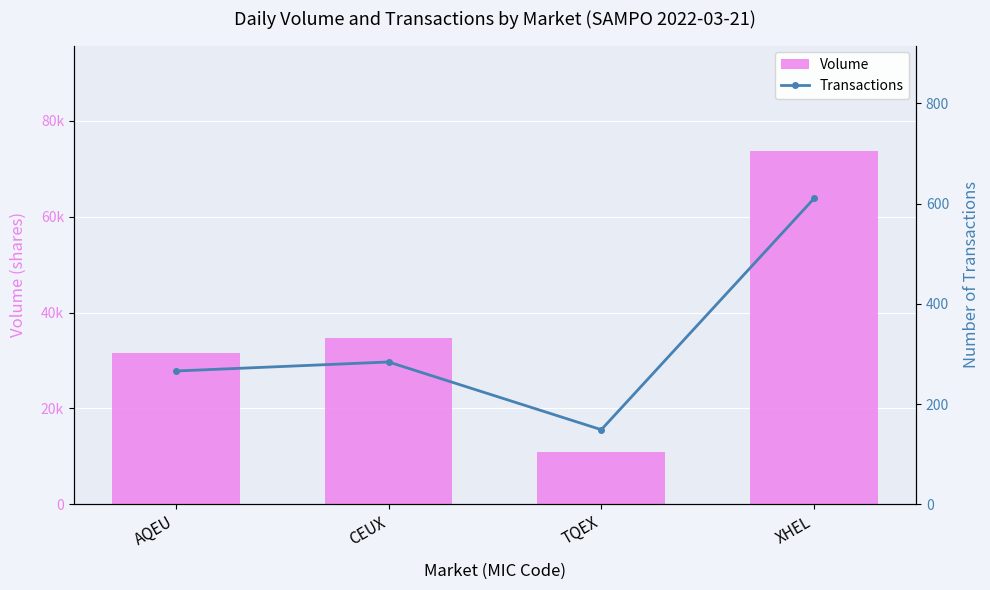

Count the number of categories in the chart.

4